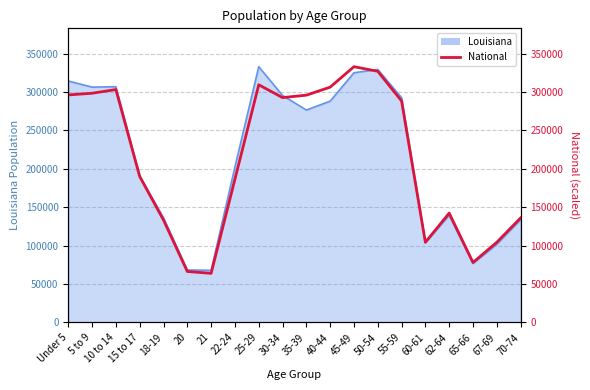

How many lines are shown in the chart?

1